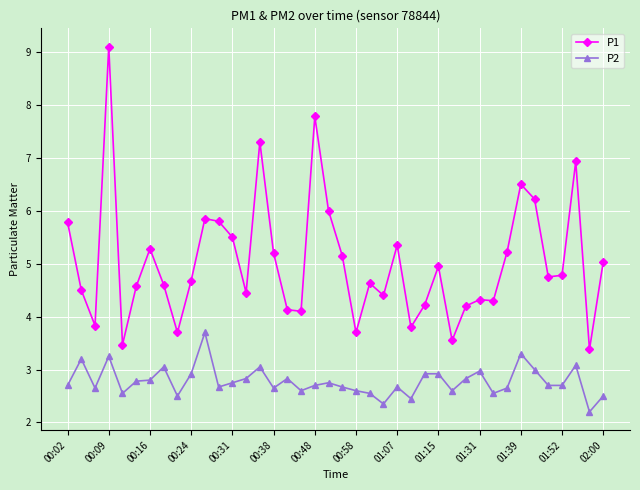

List the series in order of their overall mean, lowest first.

P2, P1